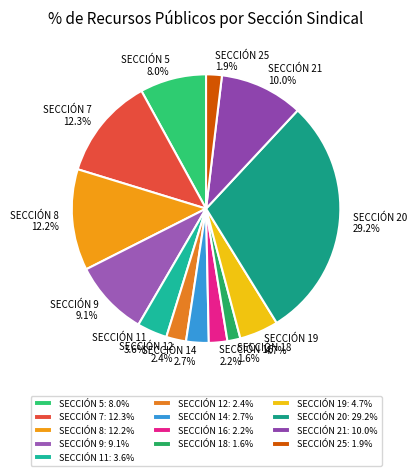

To the nearest percent, what percentage of the pie is SECCIÓN 19?

5%